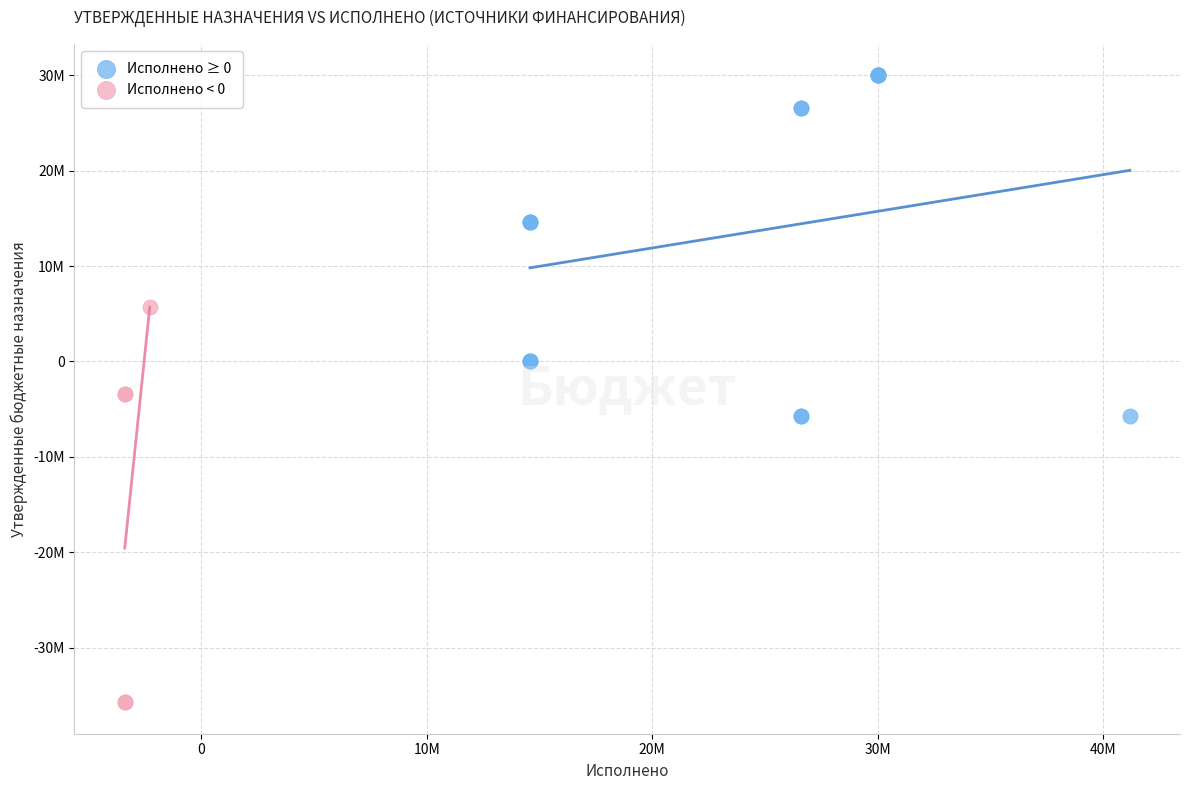

Which series reaches the minimum Y coordinate?

Исполнено < 0